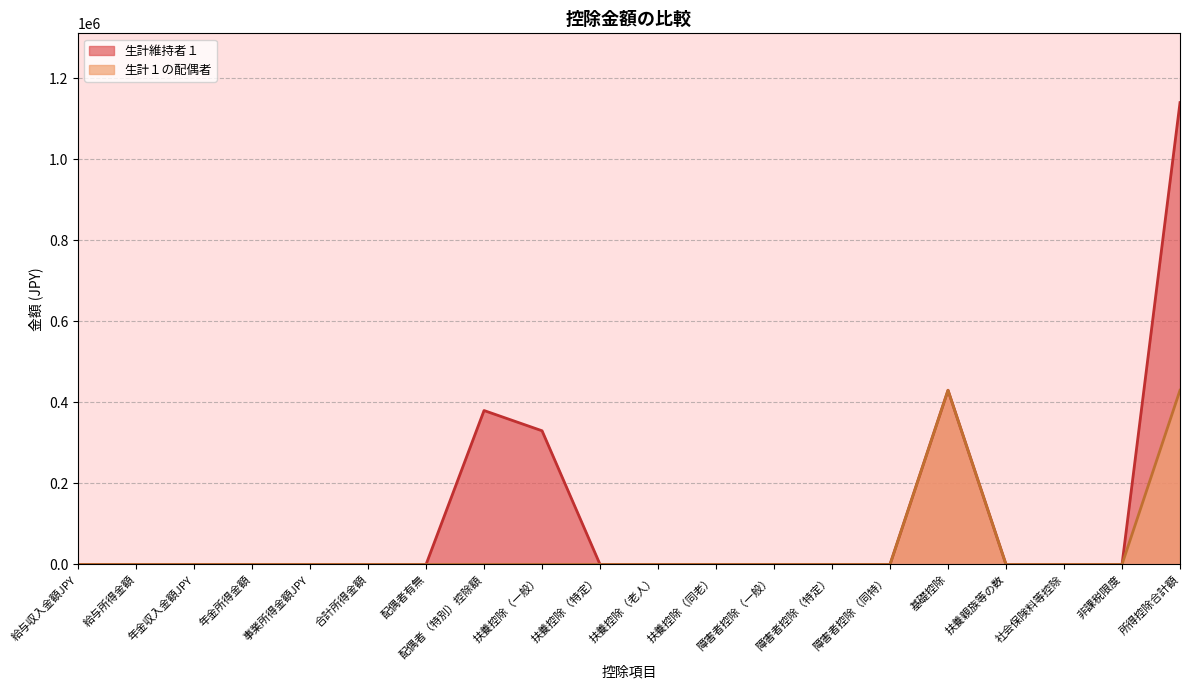

Rank the series at 扶養親族等の数 from highest to lowest value.

生計維持者１, 生計１の配偶者